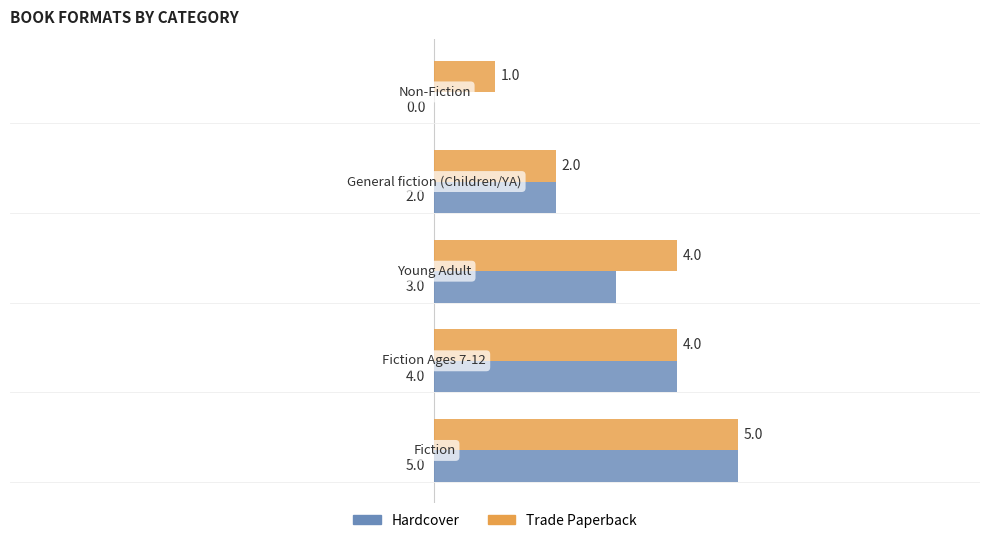

What is the sum of all Trade Paperback values?

16